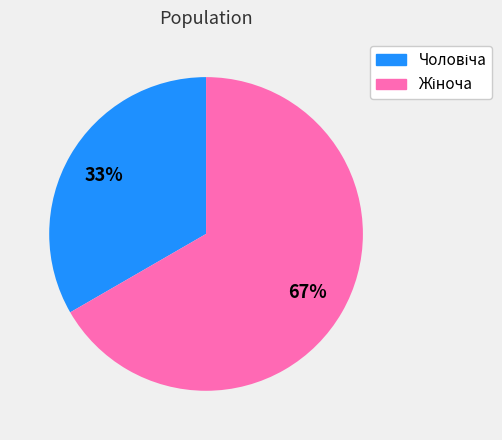

To the nearest percent, what is the average slice percentage?

50%